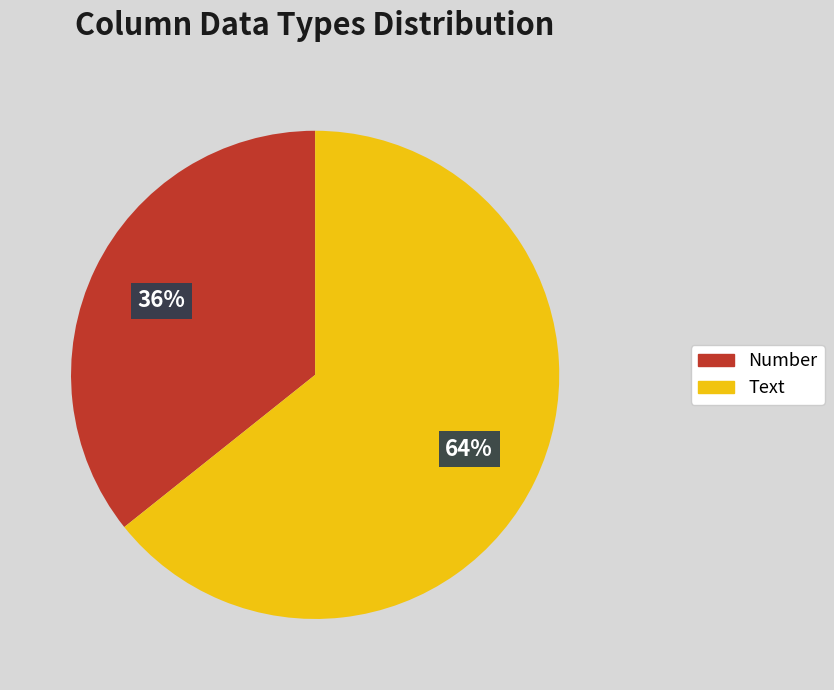

To the nearest percent, what portion does Text represent?

64%